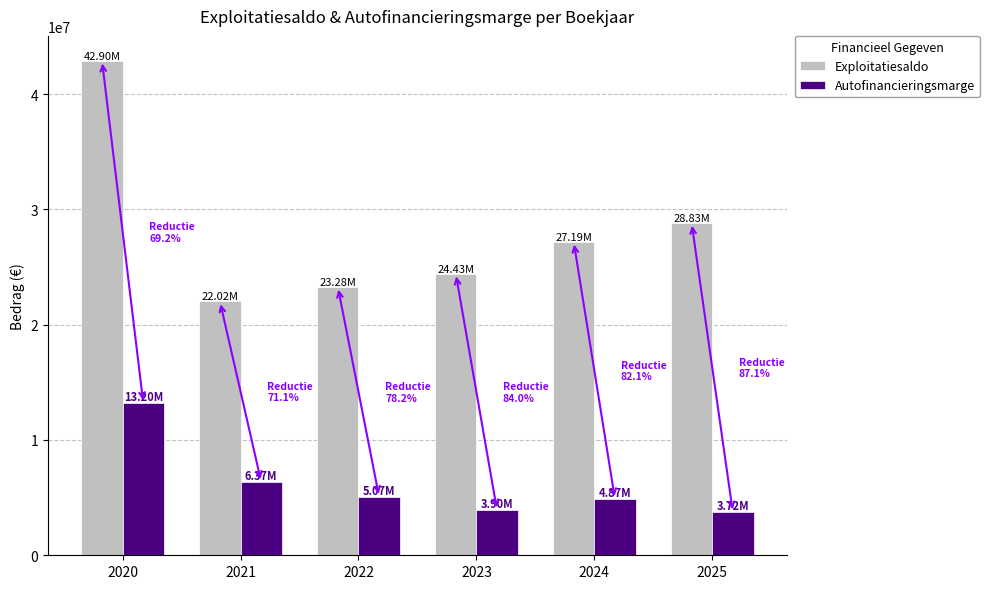

Which category has the lowest value in the Exploitatiesaldo series?

2021